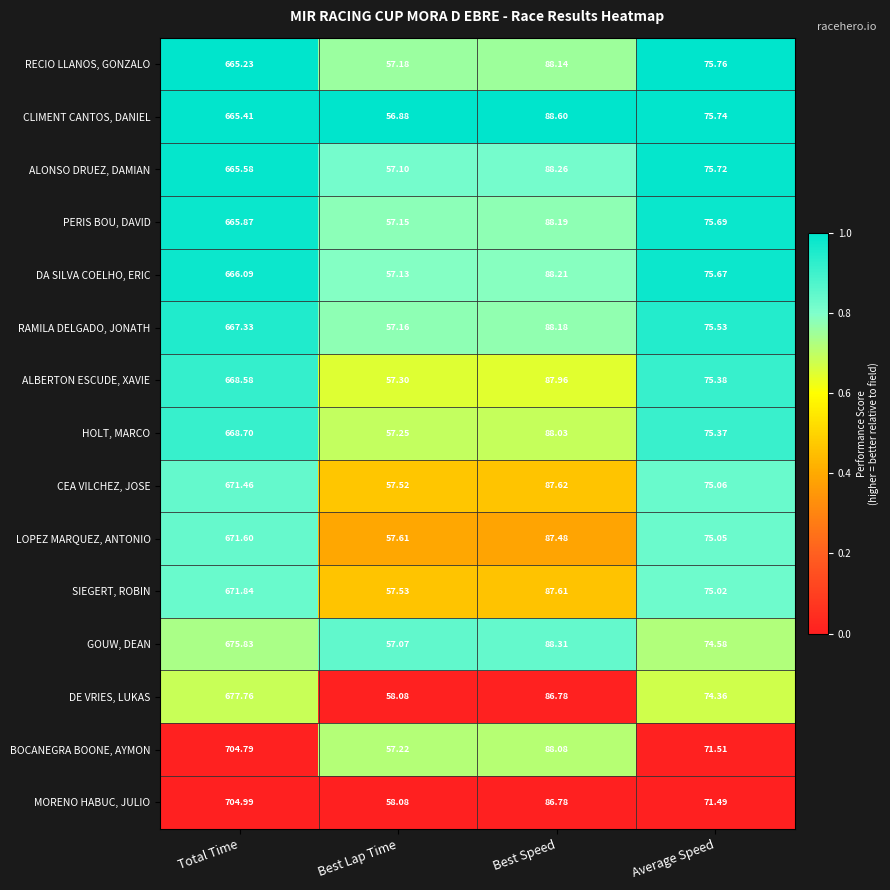

What is the total value across all series at Best Speed?

1318.2